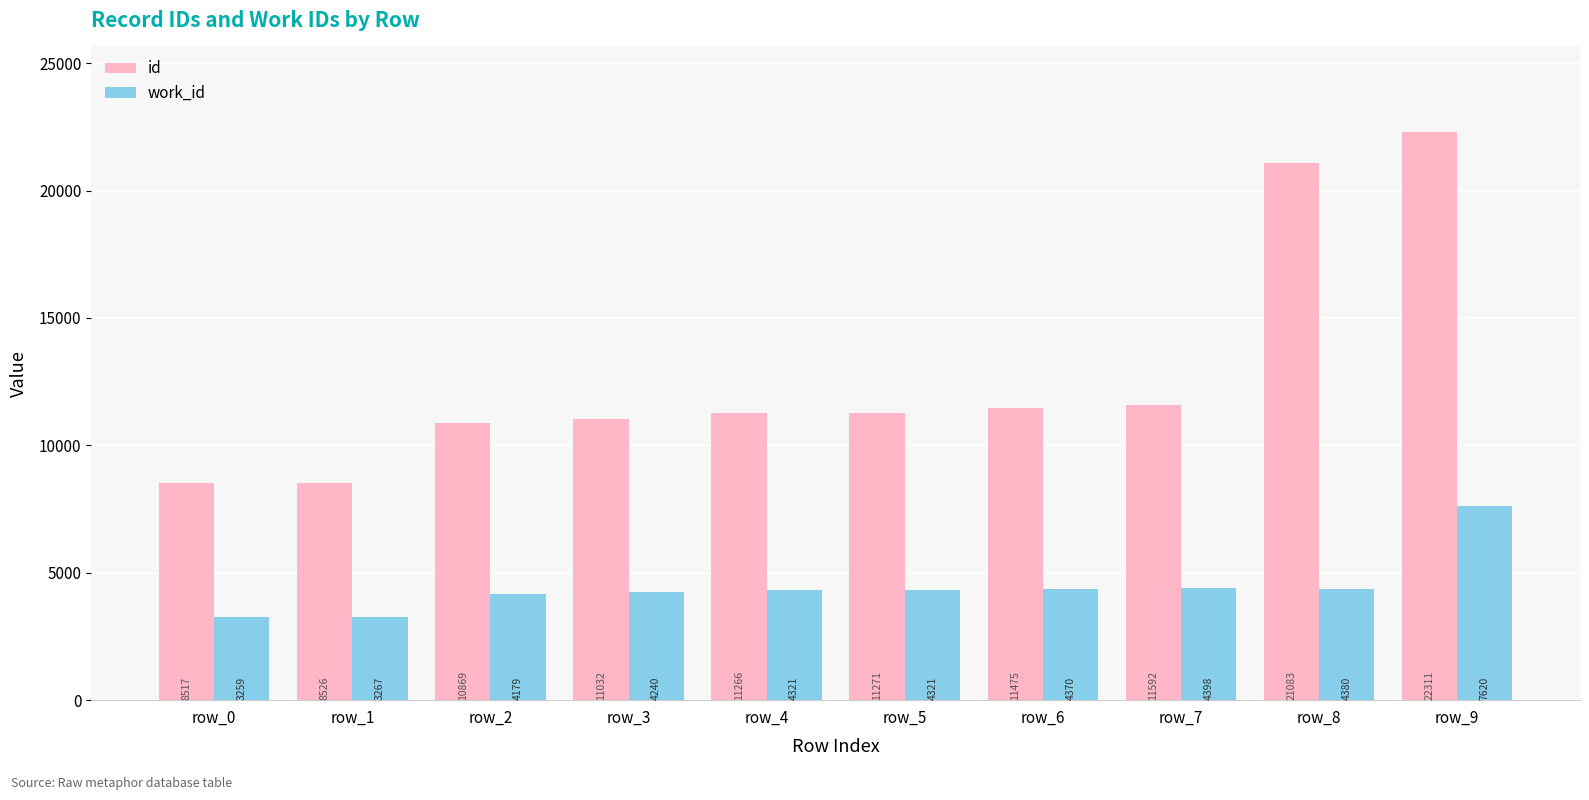

Which series has the largest range (max minus min)?

id